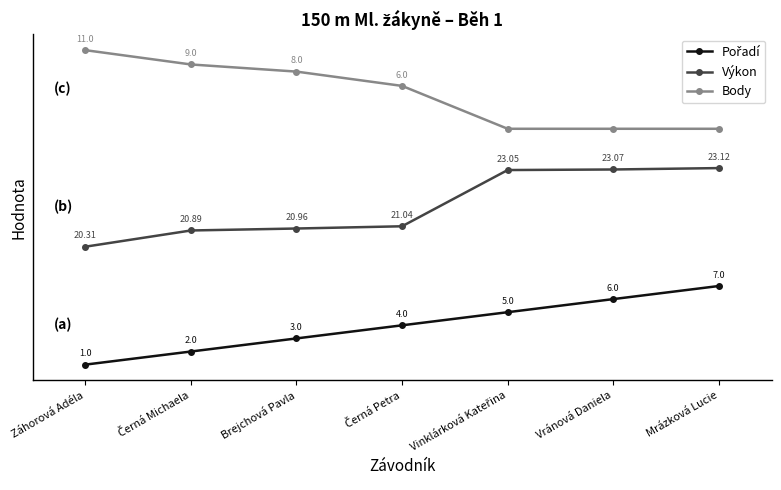

True or false: Výkon has more than 1 interior local peaks.

False